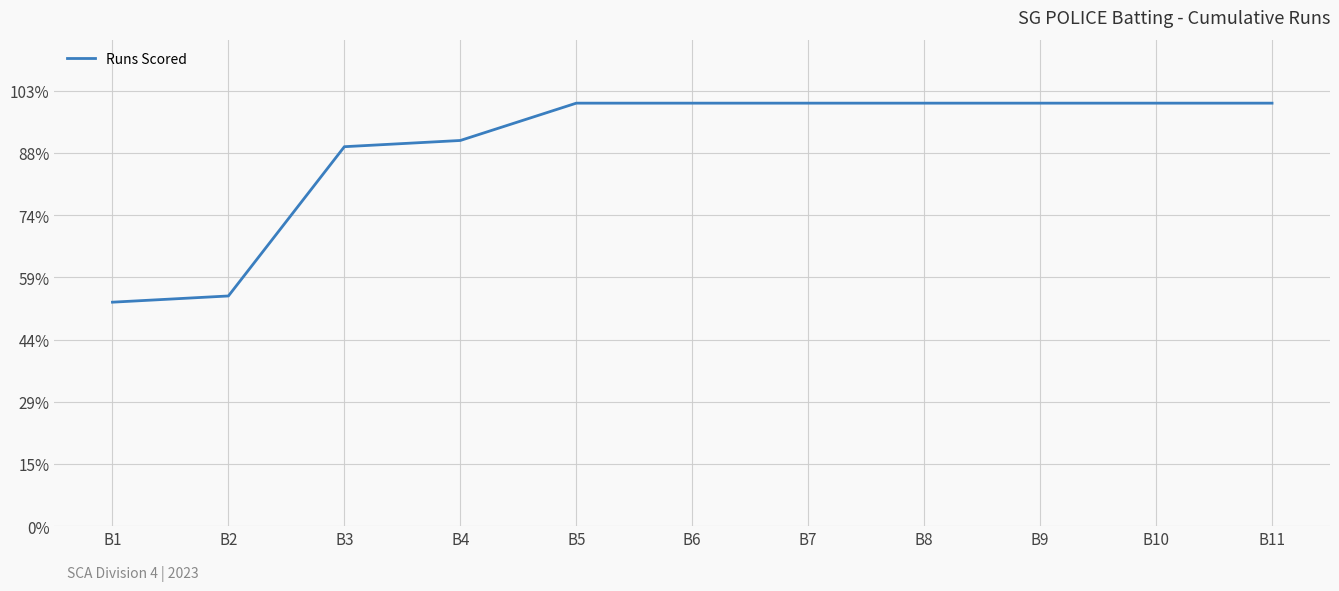

Reading right to left, list all the values displayed in this chart.

68	68	68	68	68	68	68	62	61	37	36